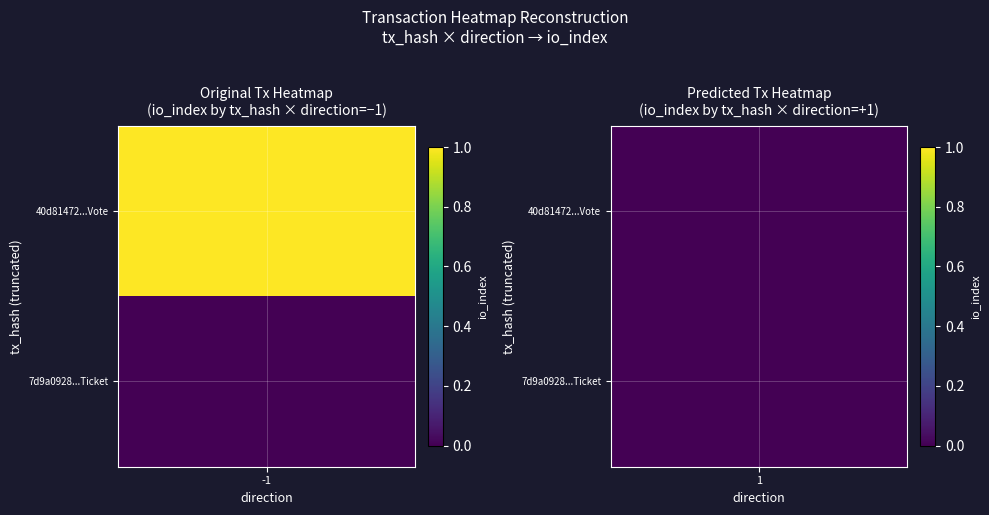

Which series has the largest total across all categories?

40d81472a18aef66a73cb36a4b091d36c099504